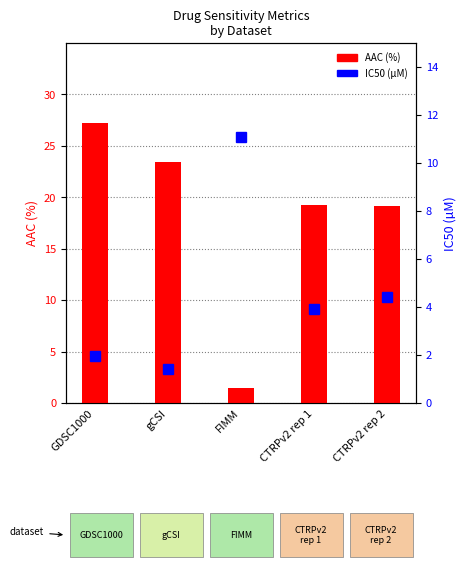

What is the value of the AAC (%) bar at the 4th from the left?

19.2